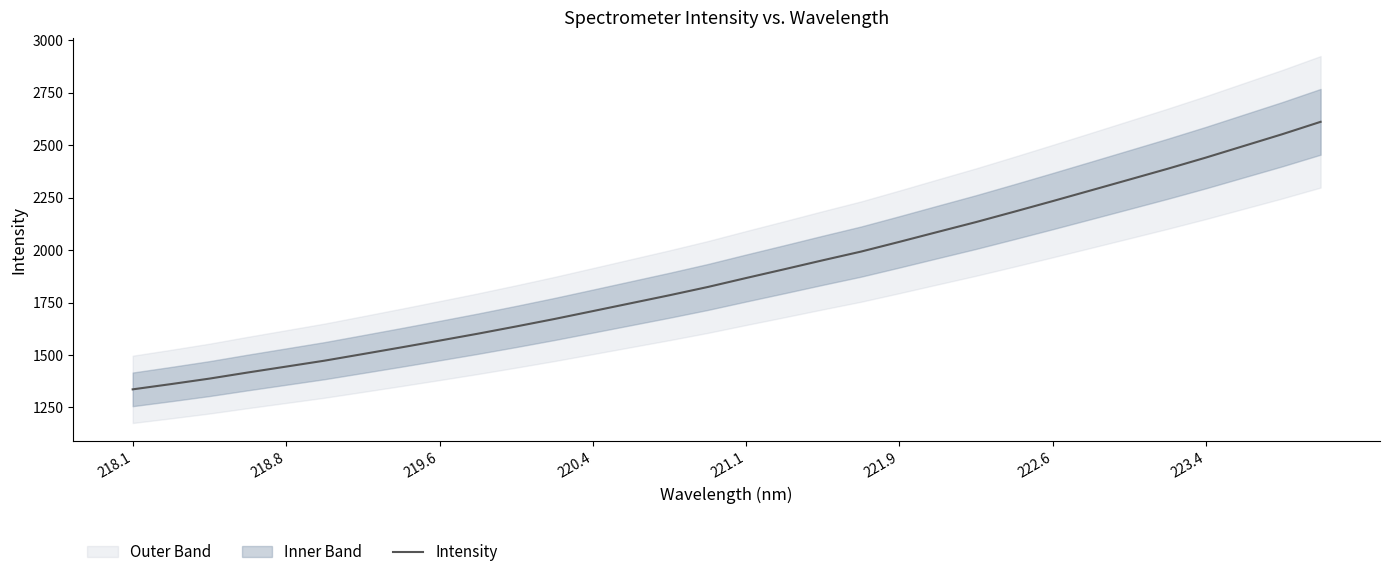

What is the value of the 26th point from the left?

2284.8